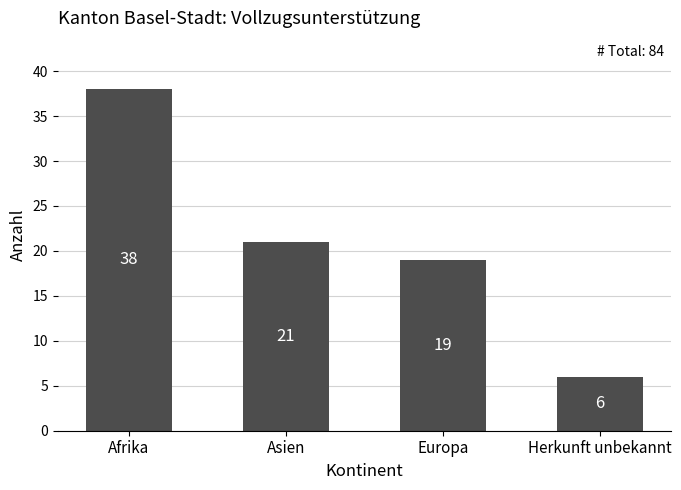

True or false: the data shows 63 at Afrika.

False